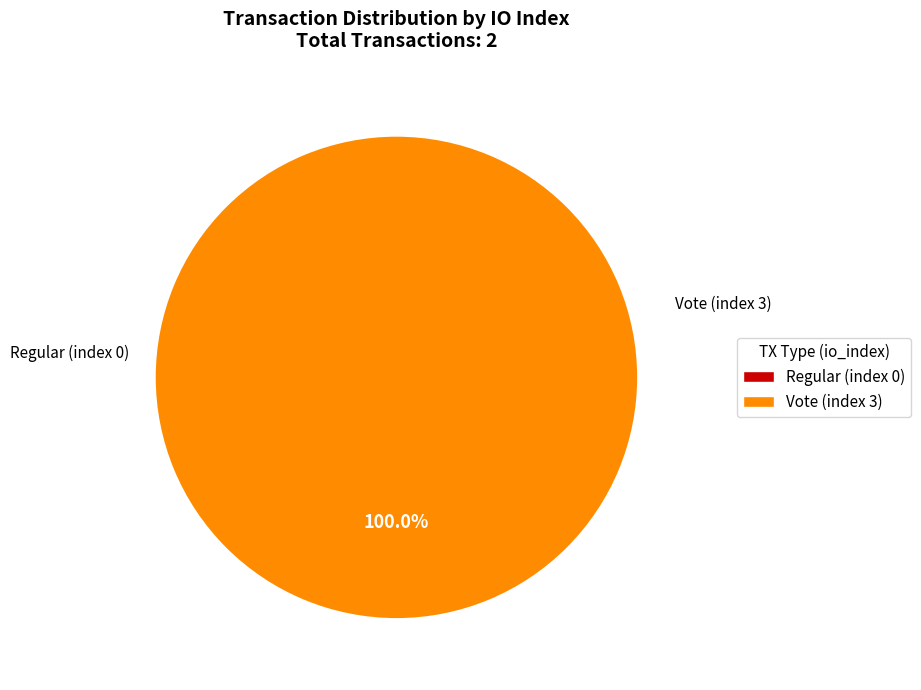

How many slices are in this pie chart?

2